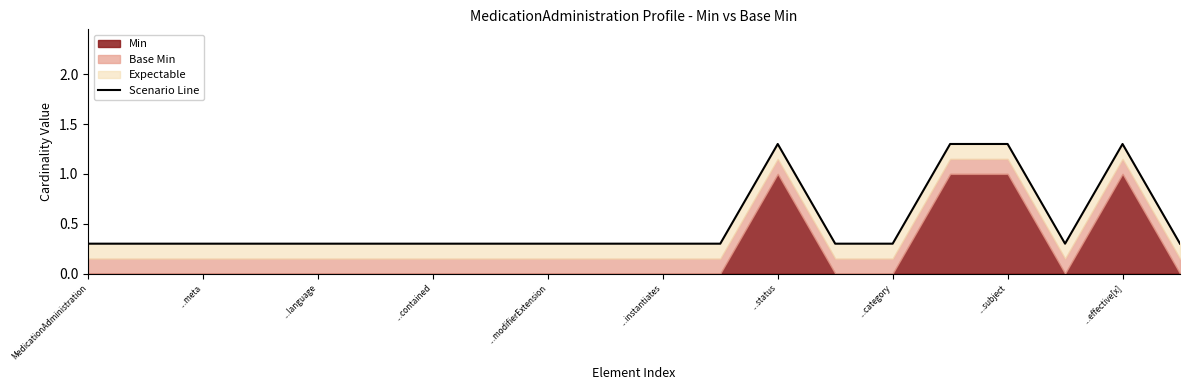

Reading left to right, transcribe all the data shown in this chart.

0.3	0.3	0.3	0.3	0.3	0.3	0.3	0.3	0.3	0.3	0.3	0.3	1.3	0.3	0.3	1.3	1.3	0.3	1.3	0.3